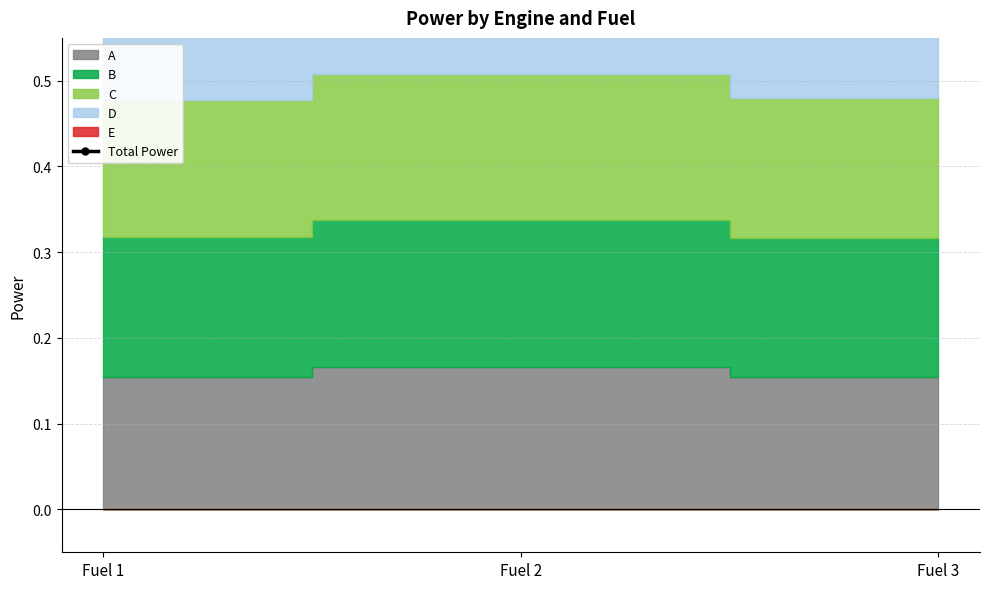

Rank the categories by value from lowest to highest.

Fuel 1, Fuel 3, Fuel 2